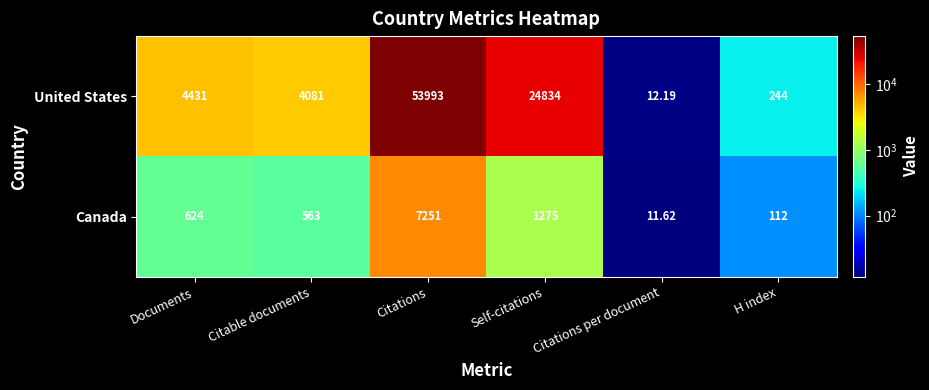

Which label corresponds to the largest value in the chart?

Citations